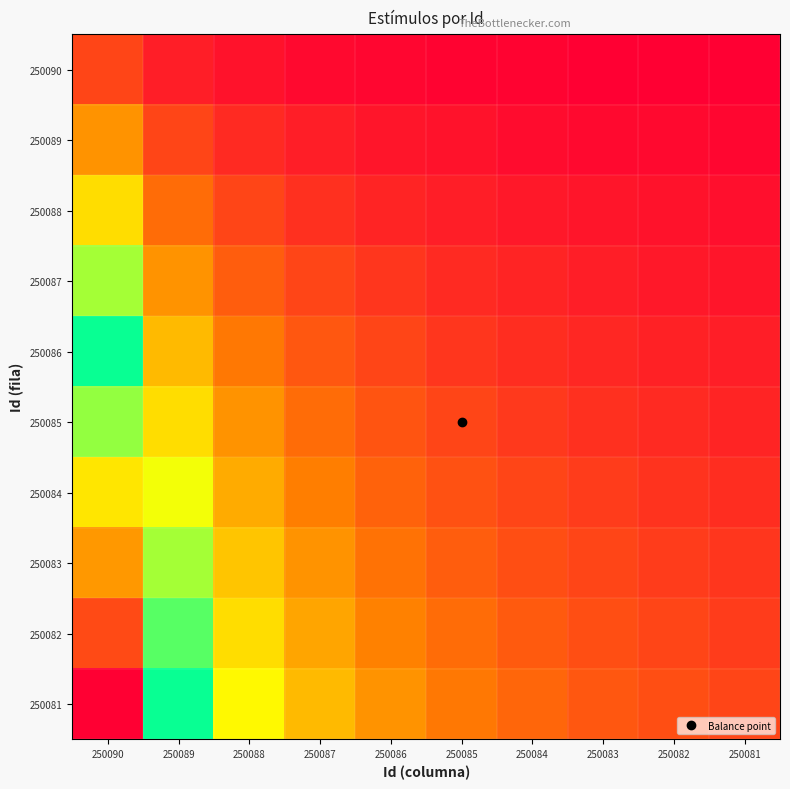

At how many categories does at least one series exceed 5?

1